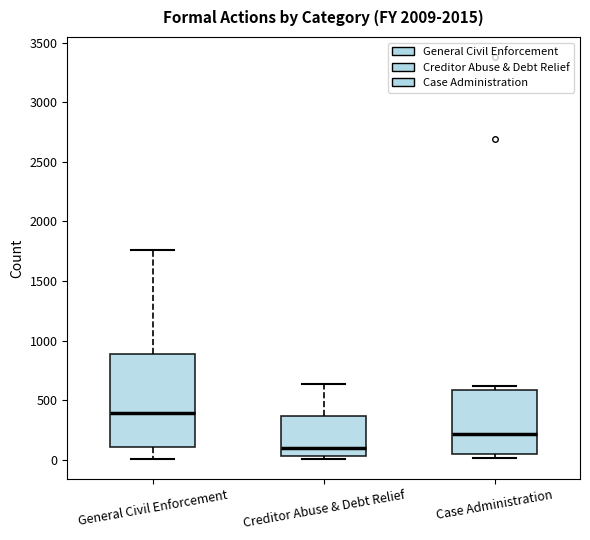

Where does the median line of the box for Case Administration sit on the y-axis? The values are not printed on the chart, so give them approximately, as read against the axis.

200